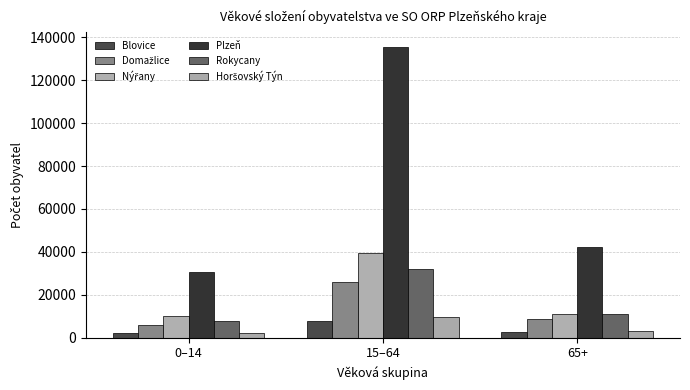

What is the average value of the Horšovský Týn series?

5035